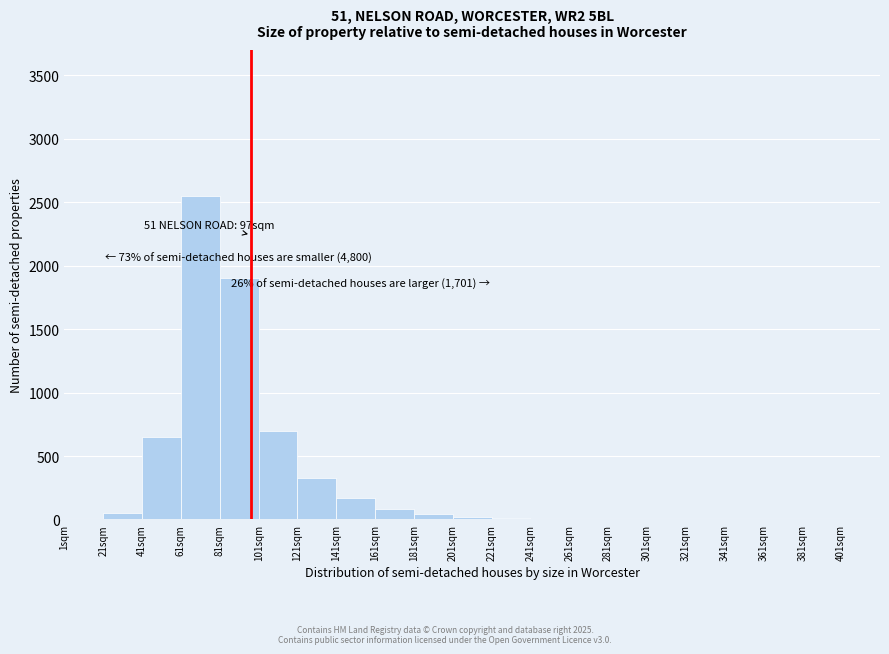

Over which range of the x-axis is the bar tallest?

61 to 81